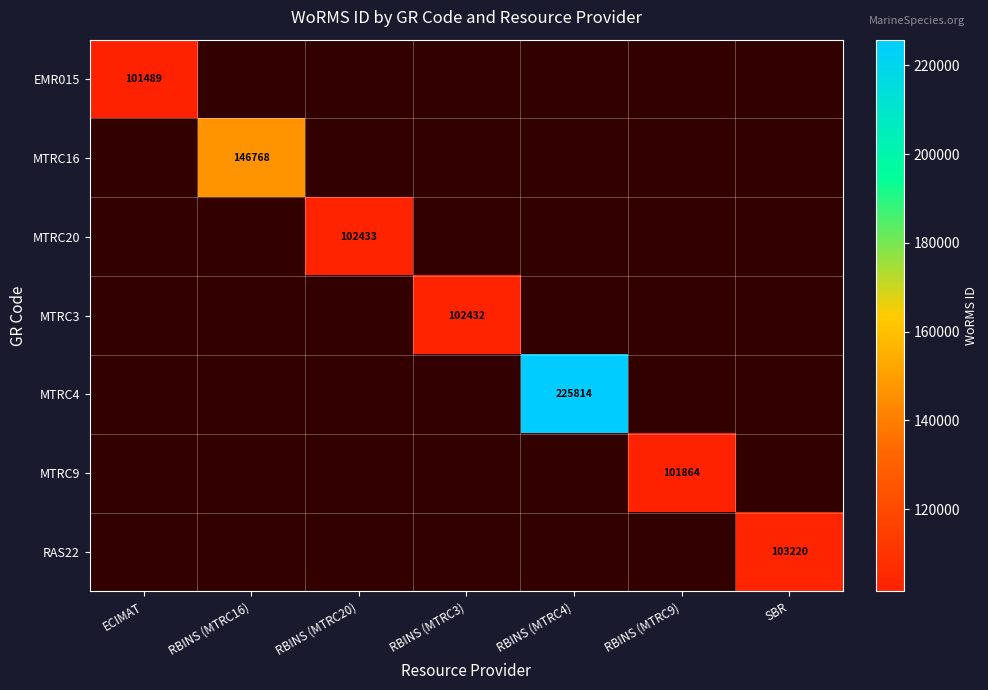

How many positive values does the MTRC3 series have?

1